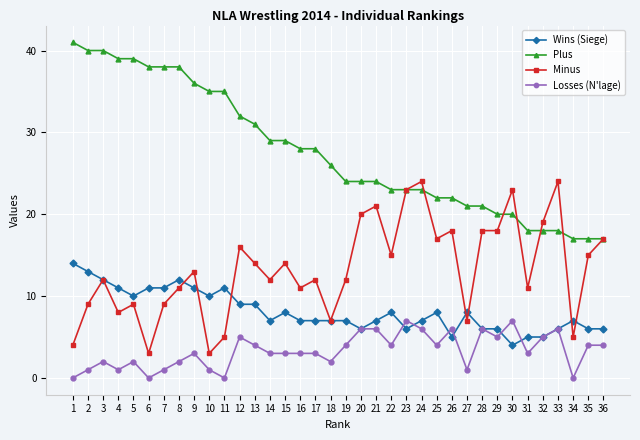

What is the value of the Plus point at the 35th from the left?

17